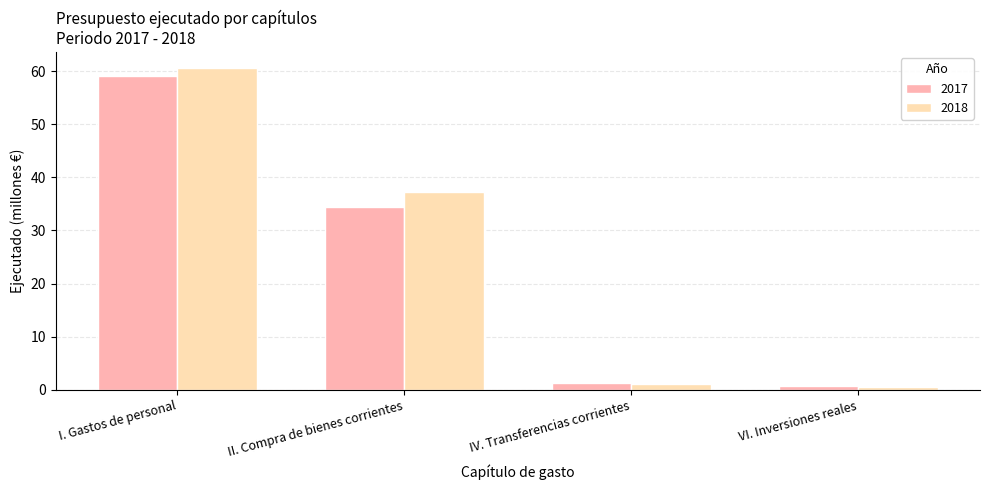

True or false: 2017 has a value of 1.2 at IV. Transferencias corrientes.

True